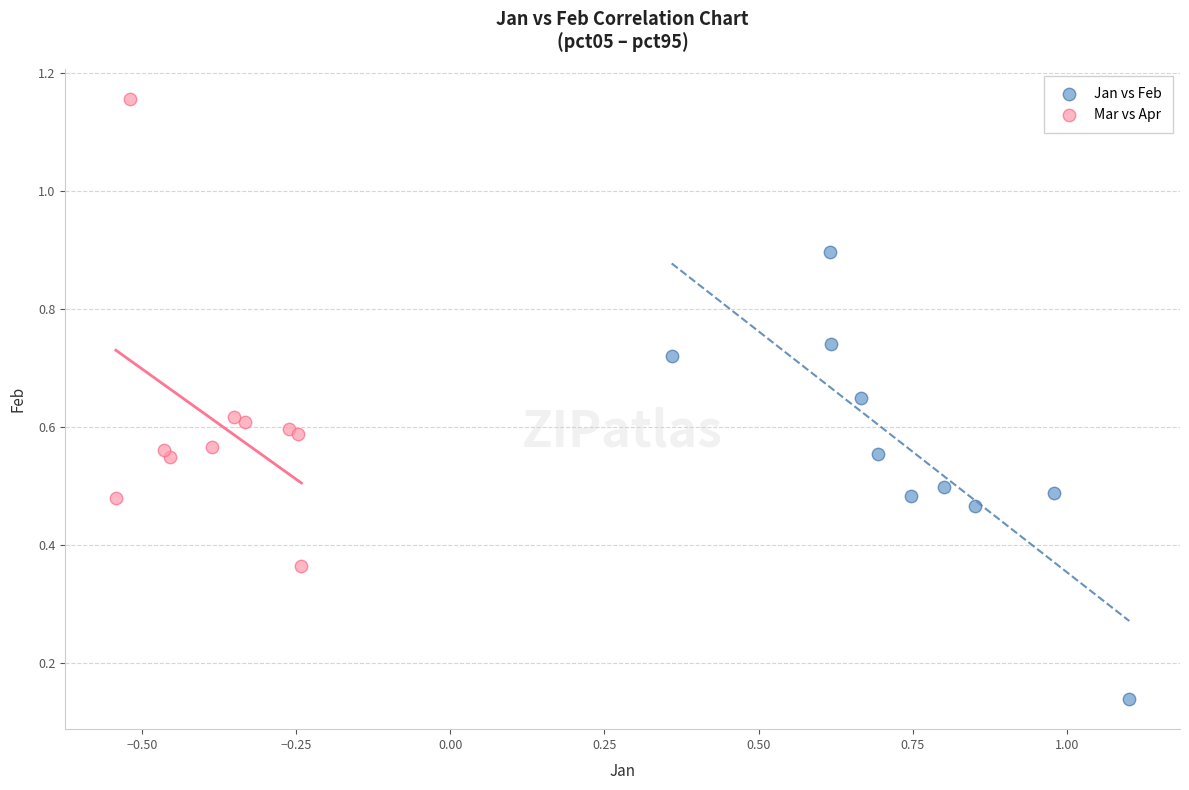

Which series reaches the maximum Y coordinate?

Mar vs Apr